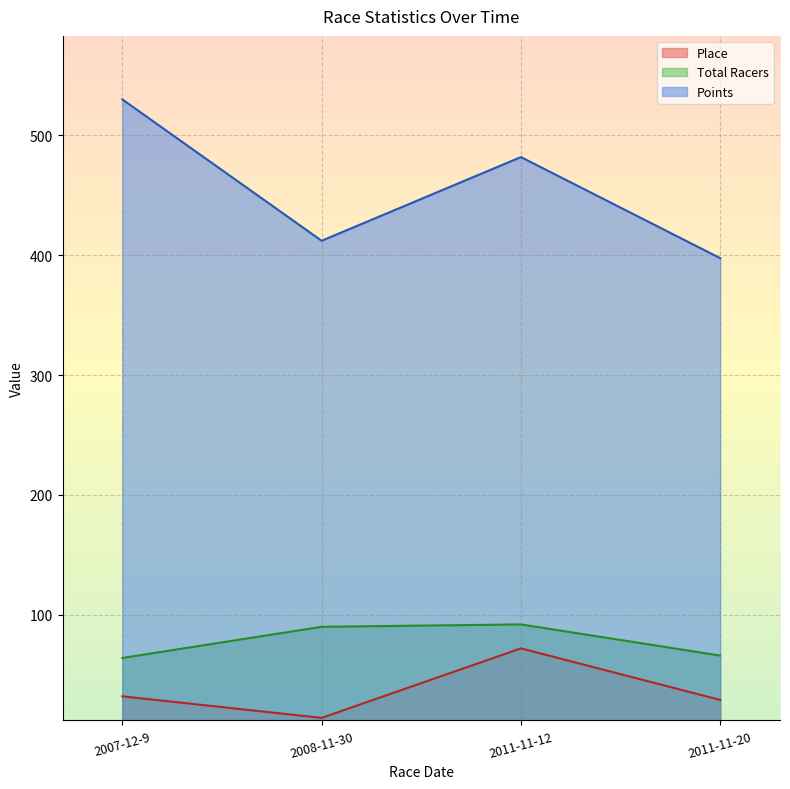

At 2011-11-12, list the series in order from largest to smallest.

Points, Total Racers, Place